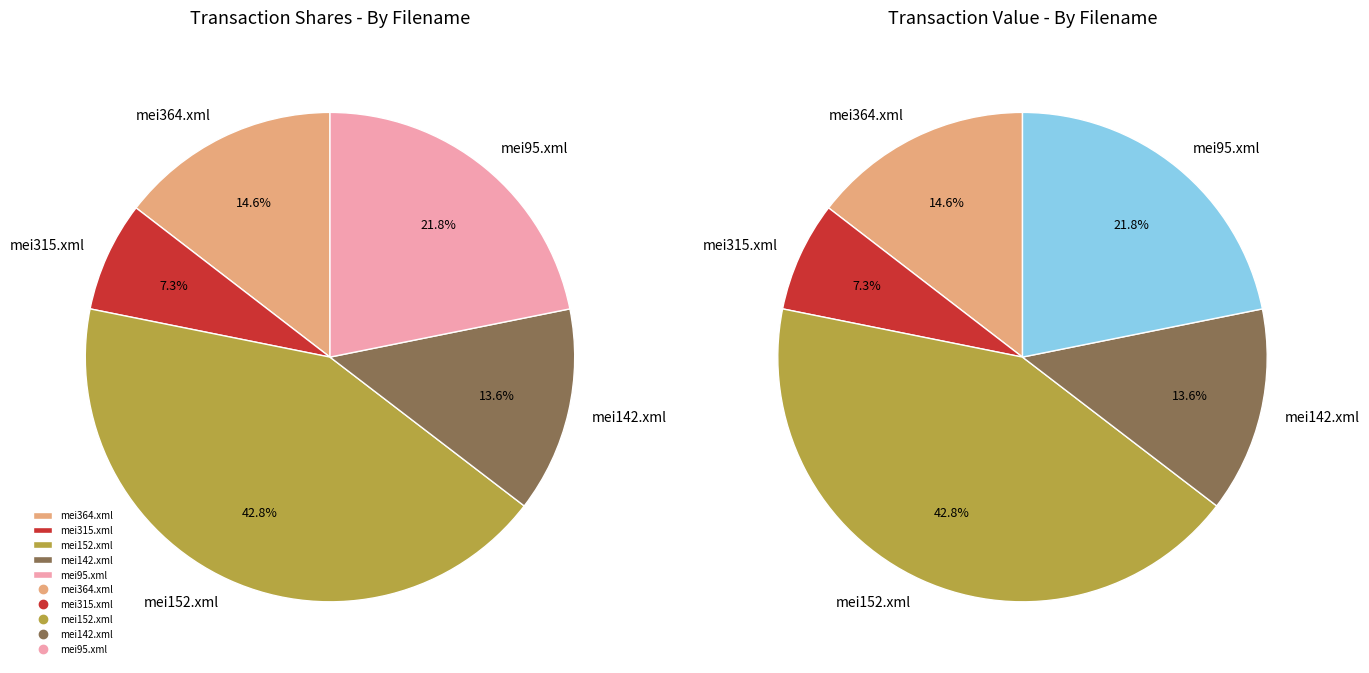

What percentage is NOT represented by mei142.xml?

86.4%